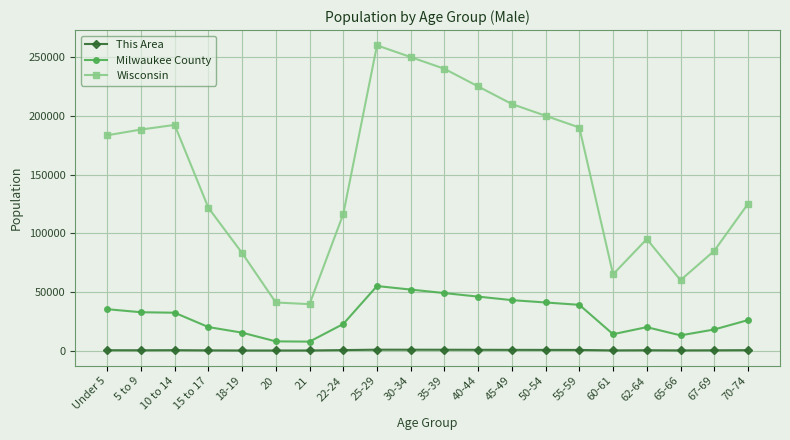

True or false: Wisconsin has a value of 14623 at 20.

False